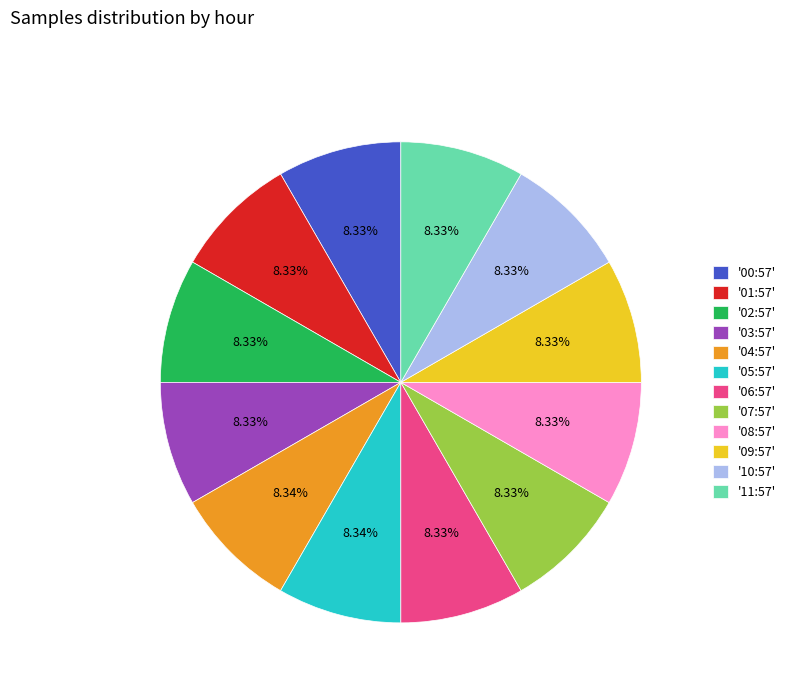

Approximately how many times larger is the value at '07:57' compared to '02:57'?

1.0